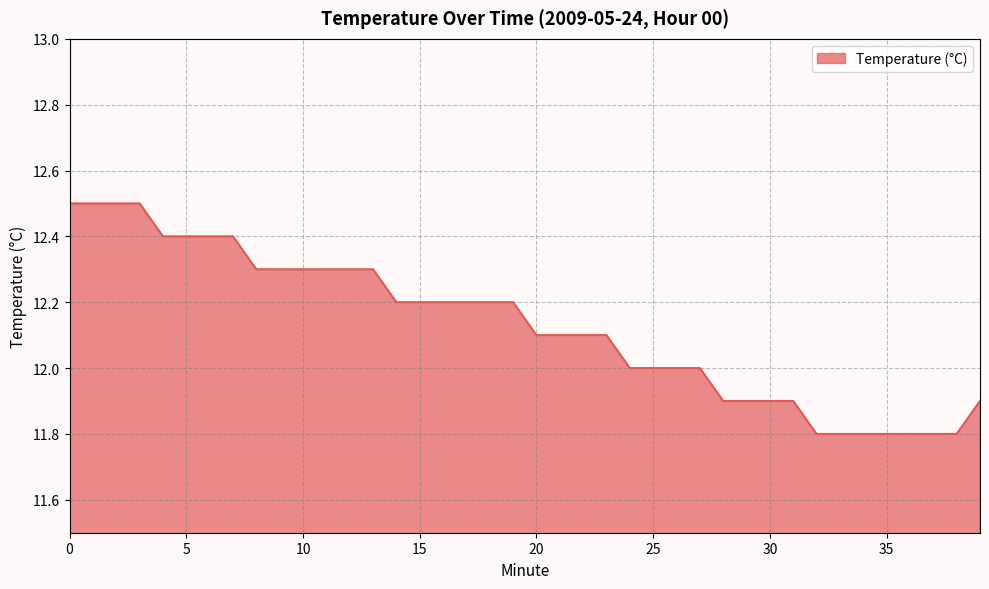

What is the difference between the maximum and minimum values?

0.7